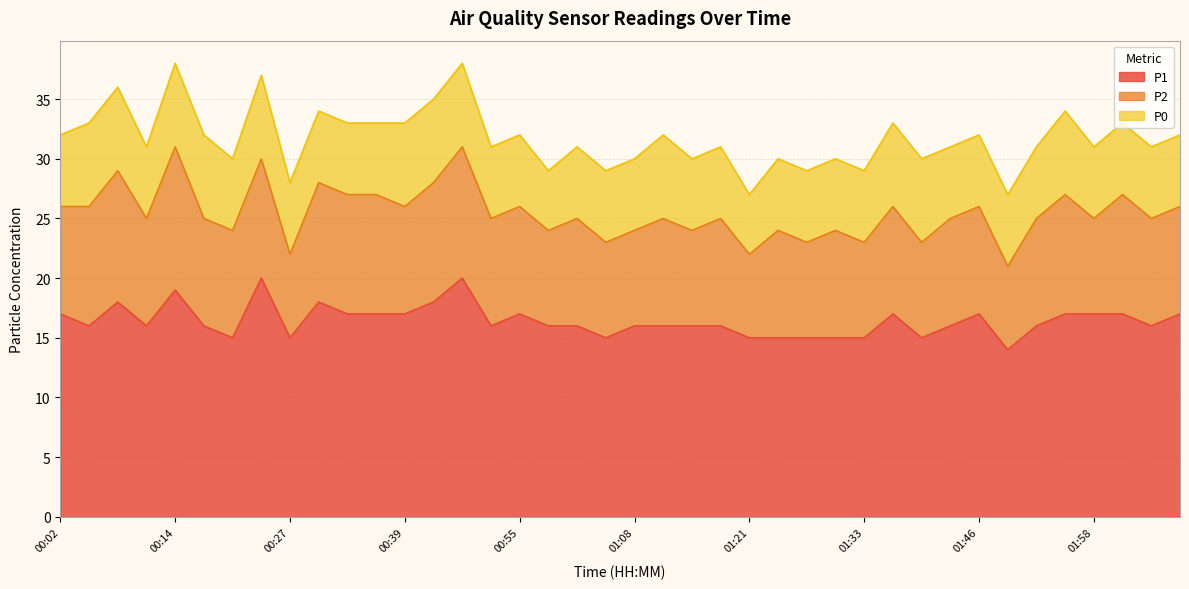

Where is the first local maximum for P1?

00:08